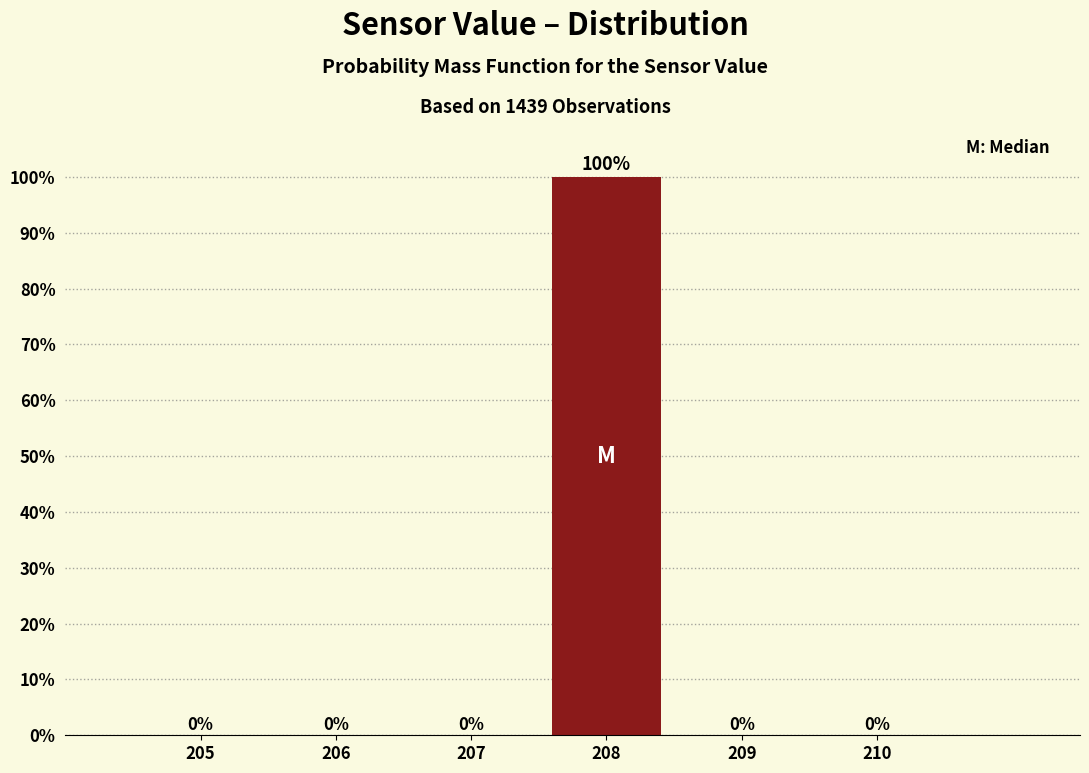

Reading left to right, list all the values displayed in this chart.

205=0	206=0	207=0	208=100	209=0	210=0